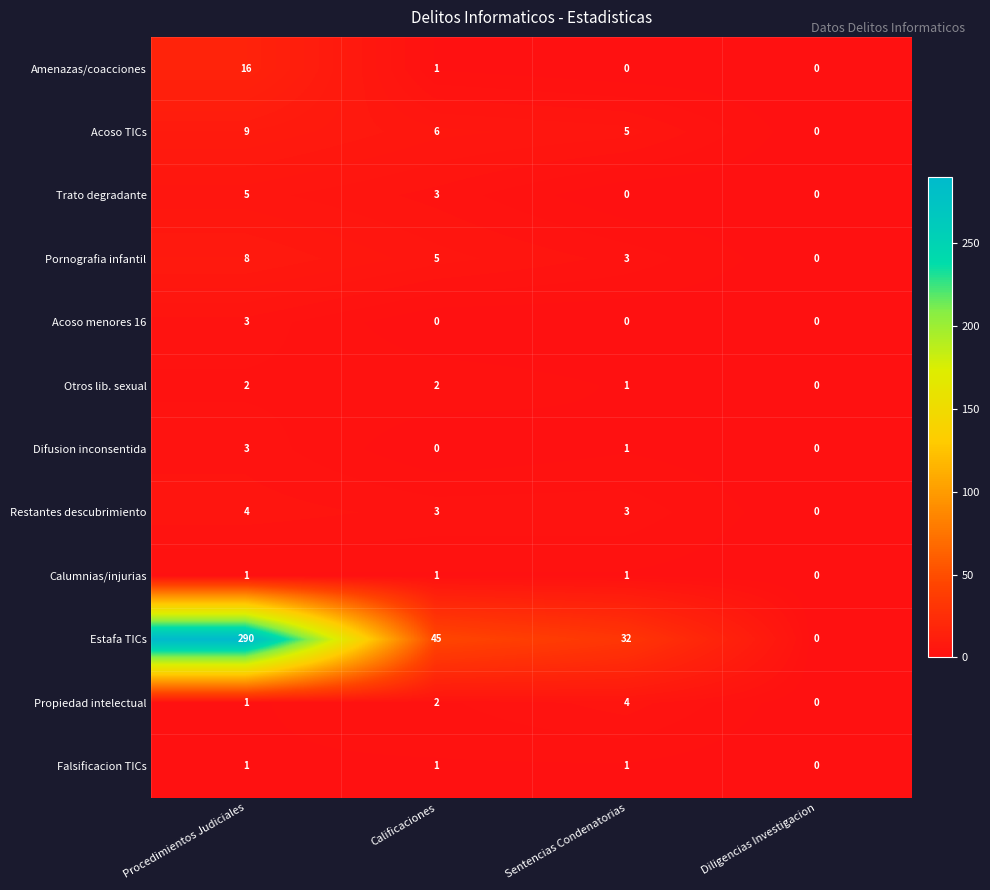

Is it true that Acoso TICs equals 7 at Sentencias Condenatorias?

False